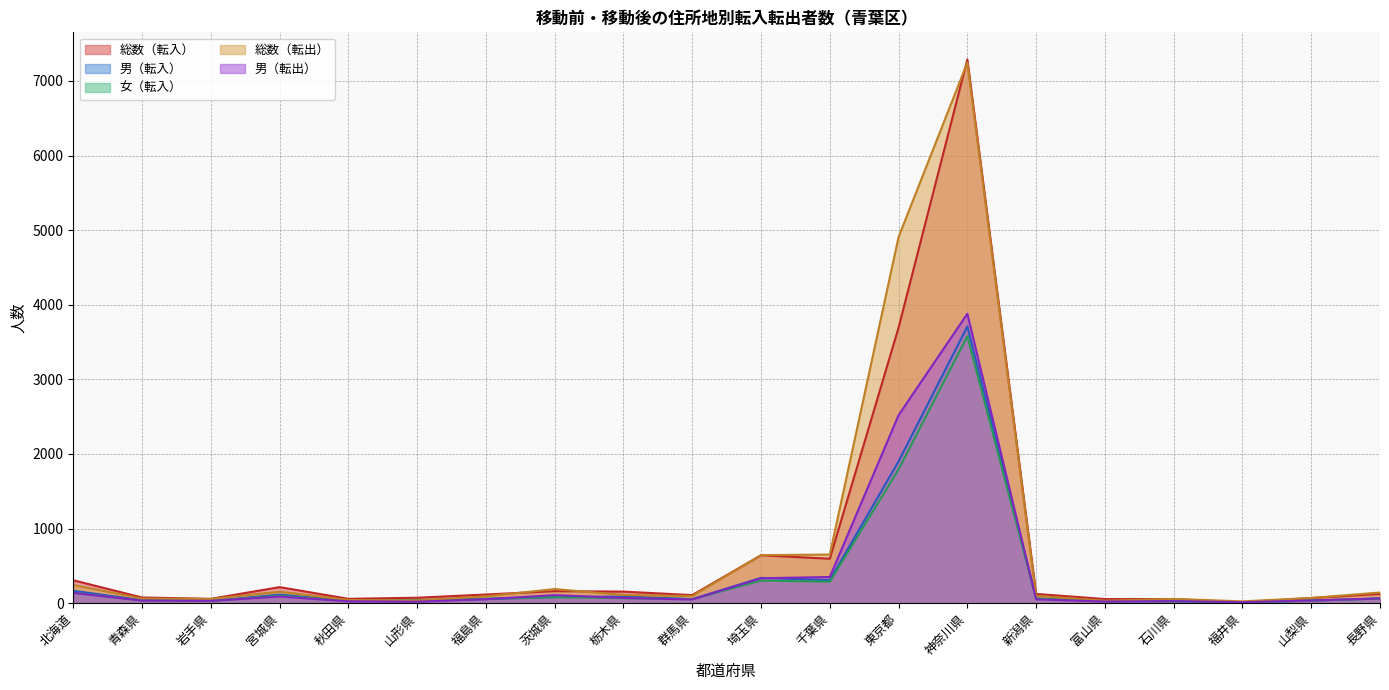

At 山梨県, list the series in order from smallest to largest.

女（転入）, 男（転入）, 男（転出）, 総数（転入）, 総数（転出）